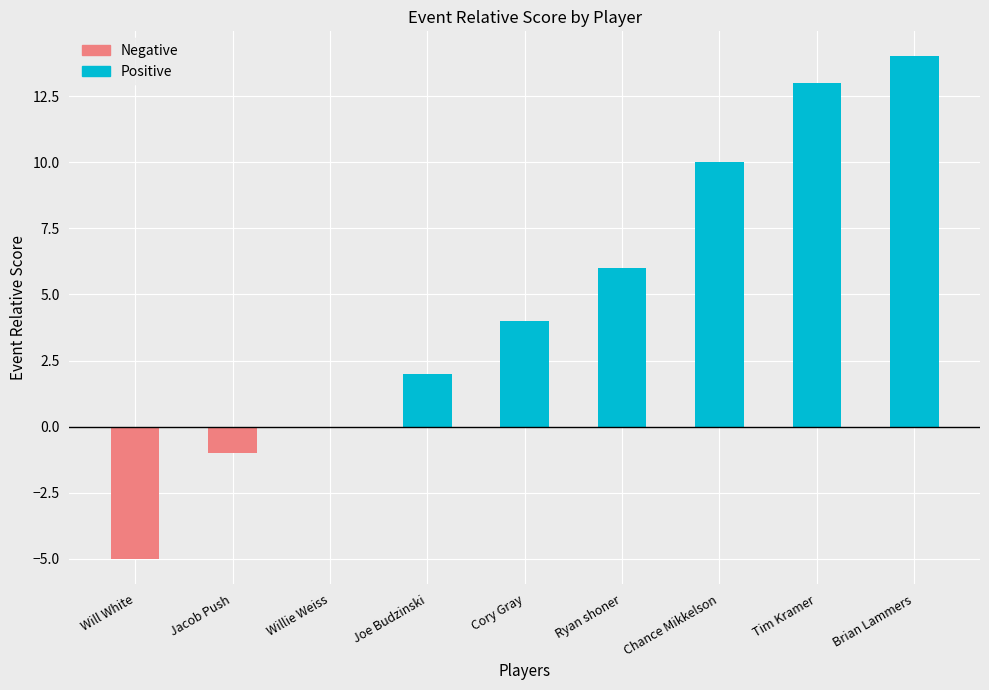

Are the bars grouped side by side (vs. stacked)?

No